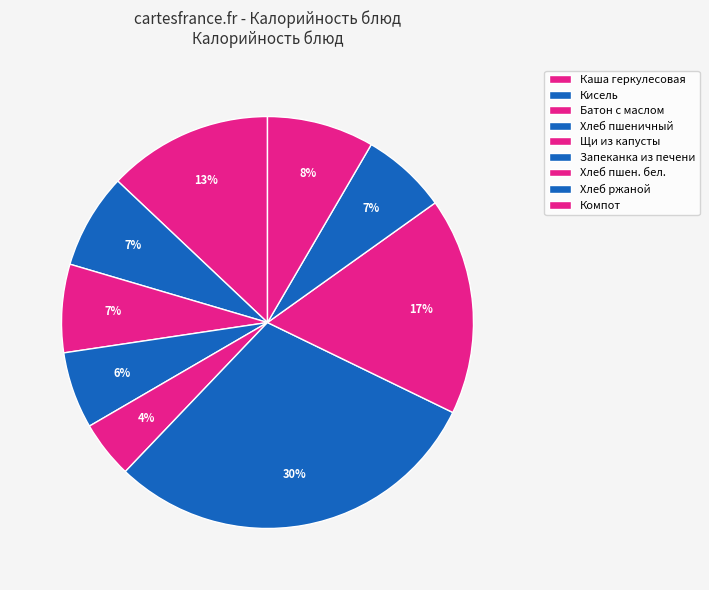

Count the number of slices in the pie.

9